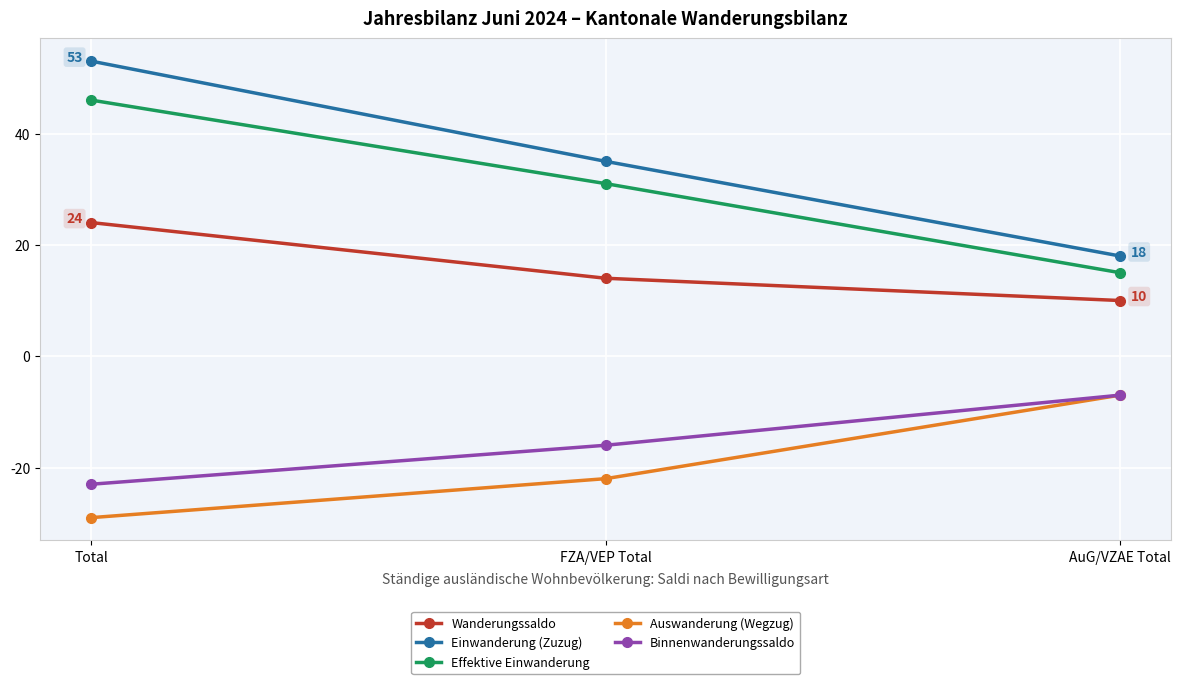

How many Binnenwanderungssaldo values are between -23 and -7?

3